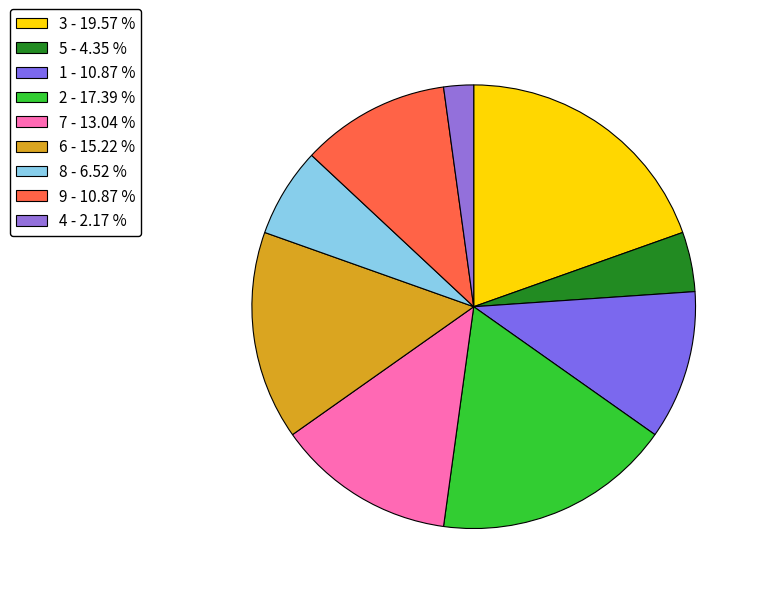

How many slices are in this pie chart?

9